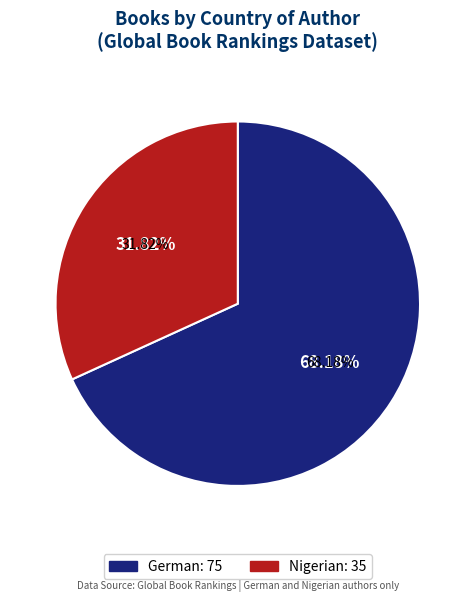

What percentage is the German slice, to the nearest percent?

68%